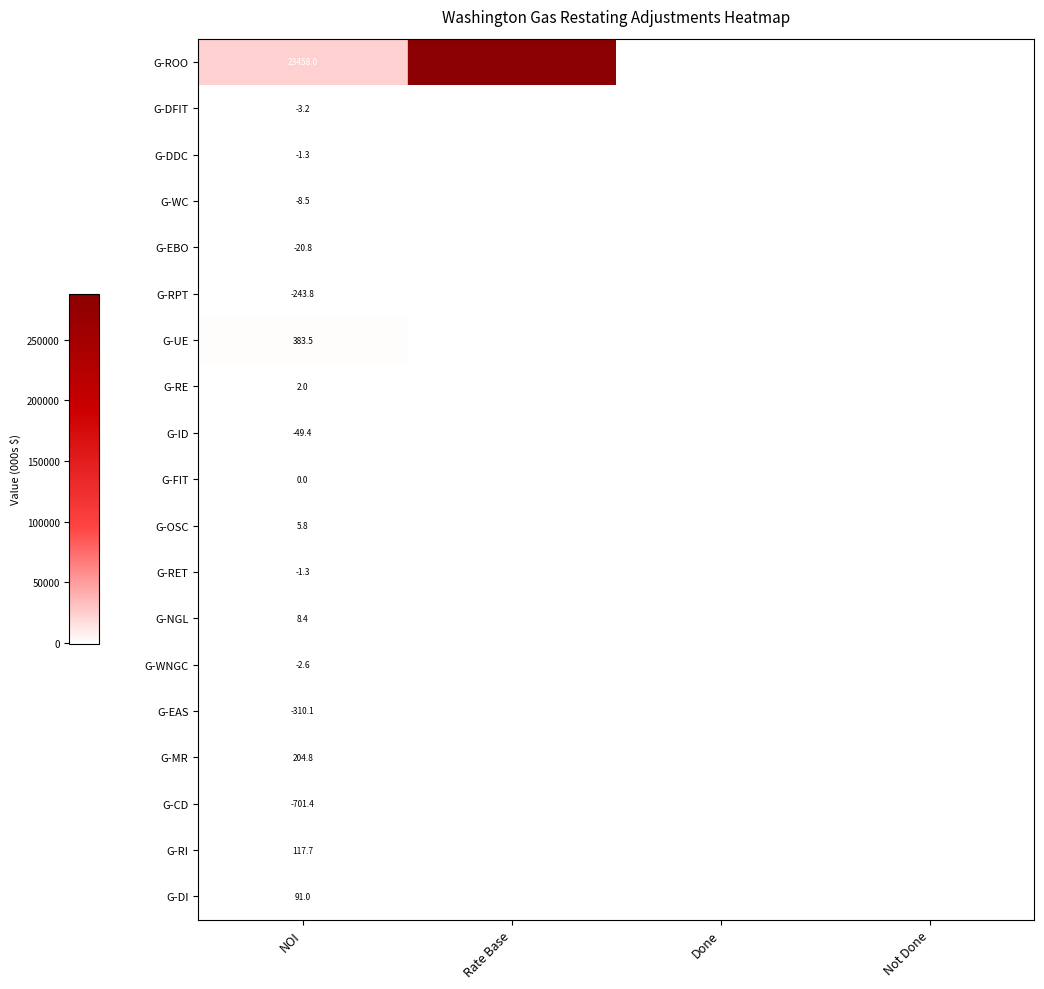

The G-RET series shows -2.0 at NOI. True or false?

False